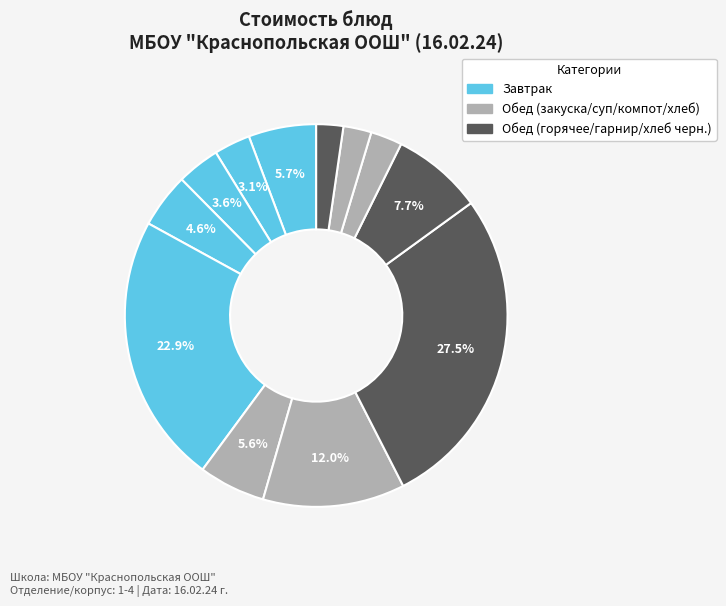

How many slices are in this pie chart?

12